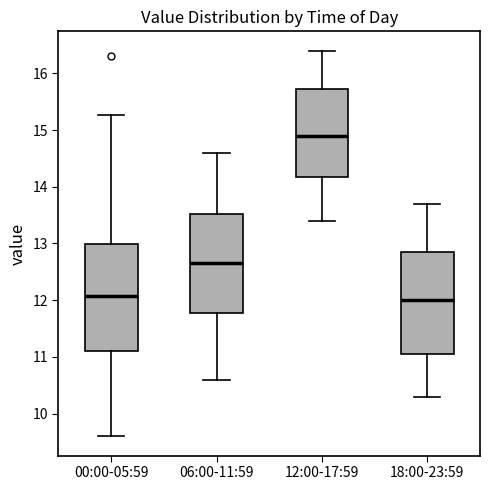

Where is the upper edge of the box for 00:00-05:59 on the y-axis? The values are not printed on the chart, so give them approximately, as read against the axis.

13.0